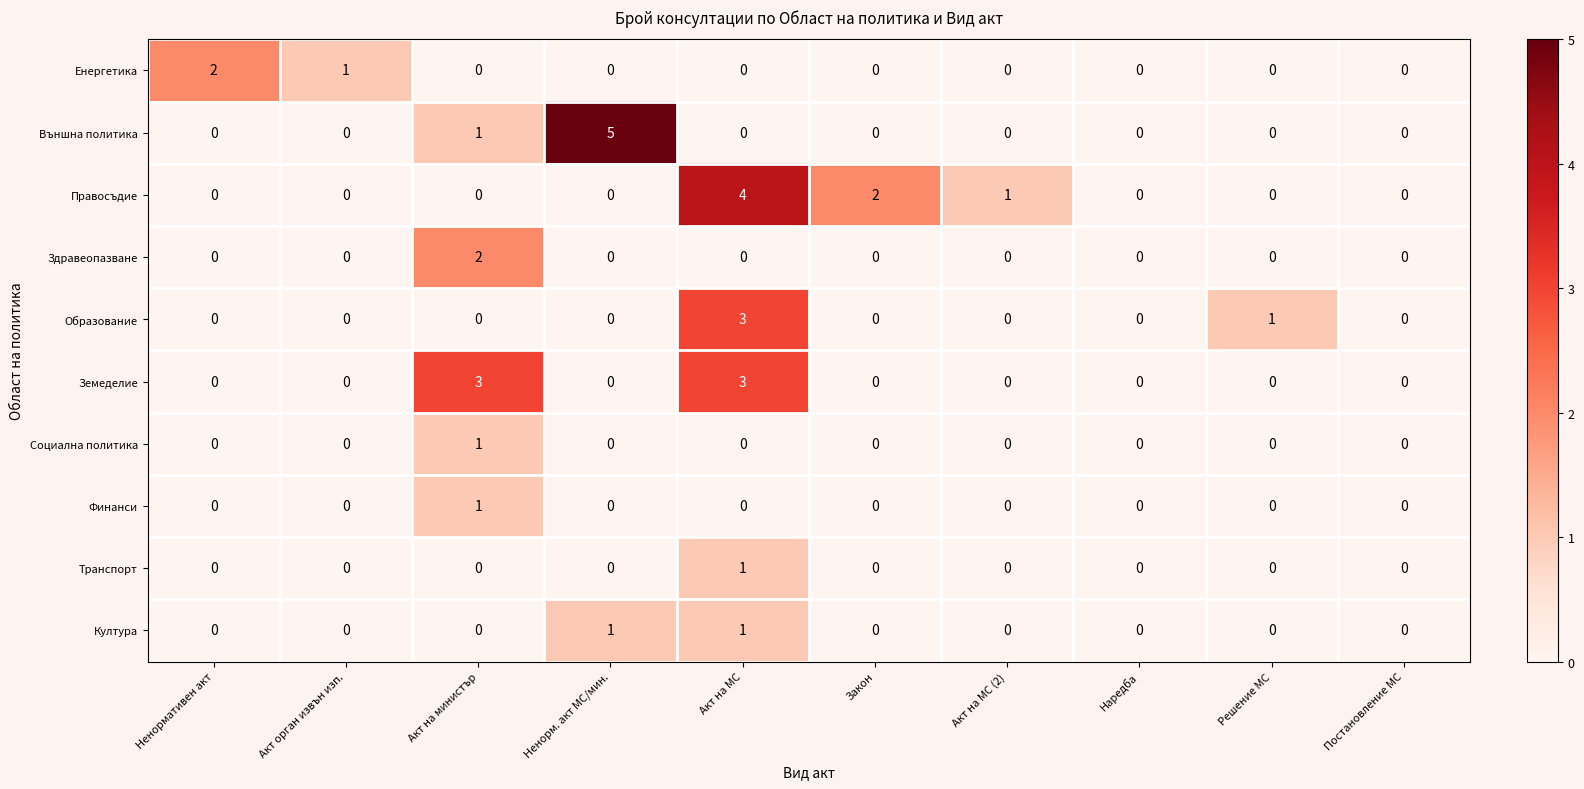

Count the Образование values in the range 0 to 1.

9